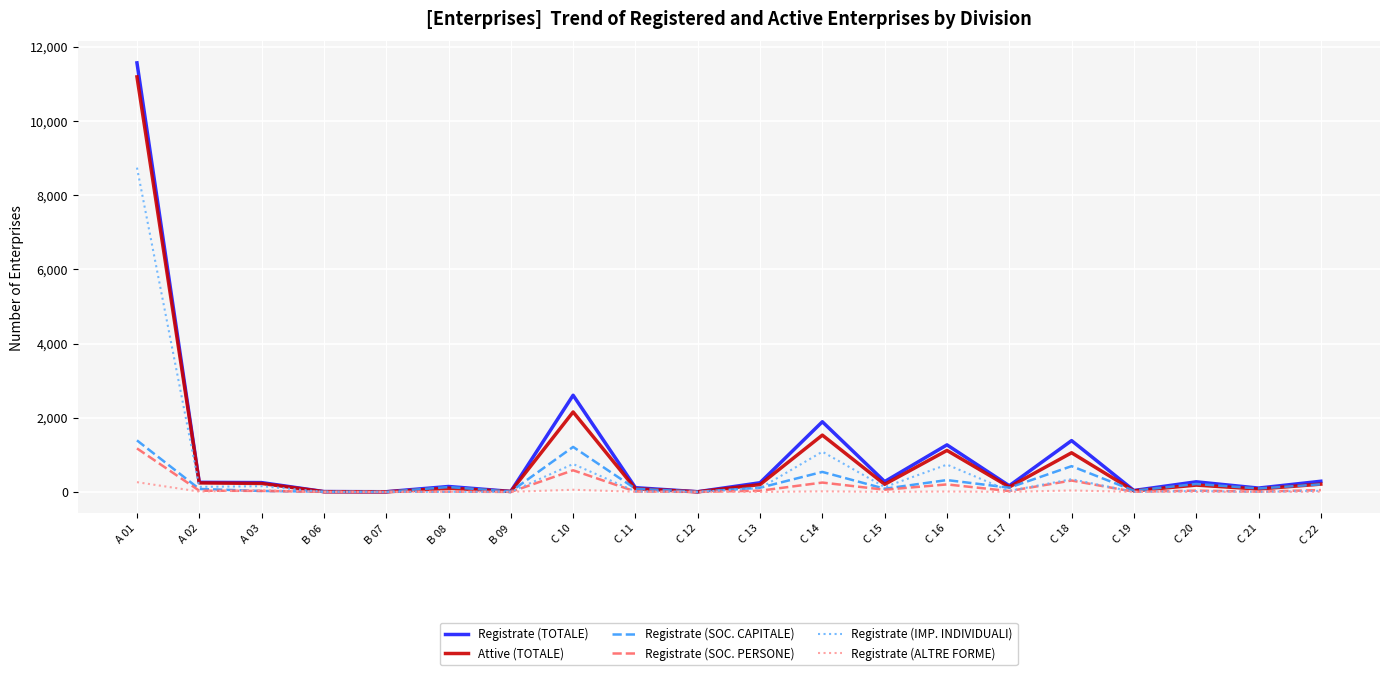

Which series has the largest total across all categories?

Registrate (TOTALE)